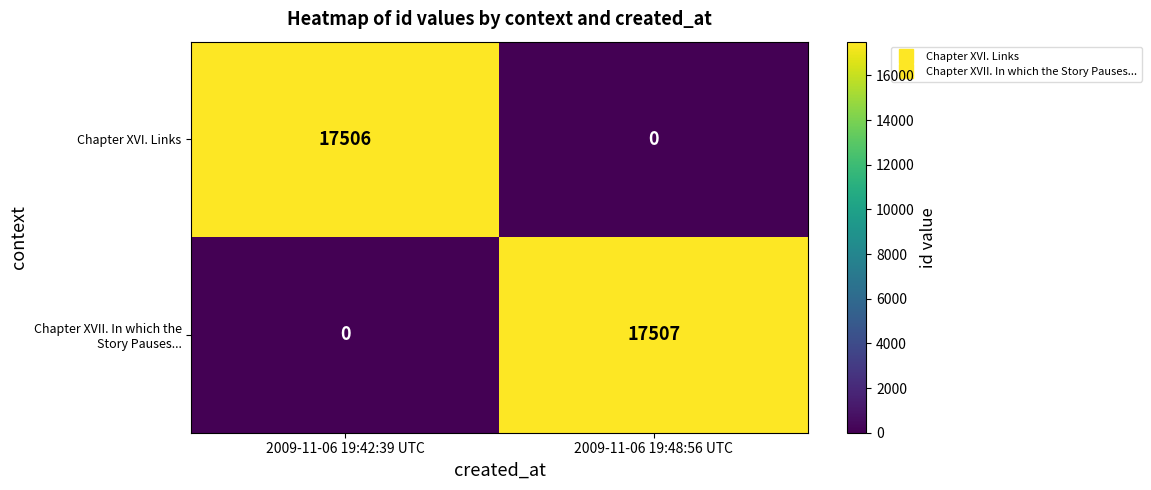

Read the Chapter XVI. Links value at 2009-11-06 19:42:39 UTC, to the nearest 100.

17500